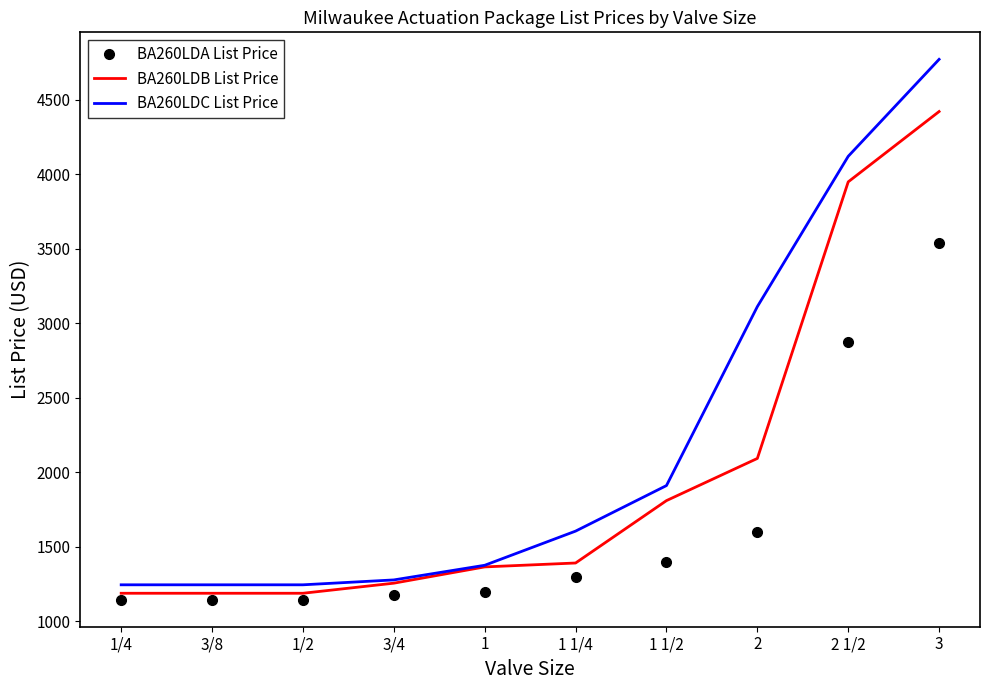

True or false: BA260LDA List Price and BA260LDB List Price intersect in this chart.

False